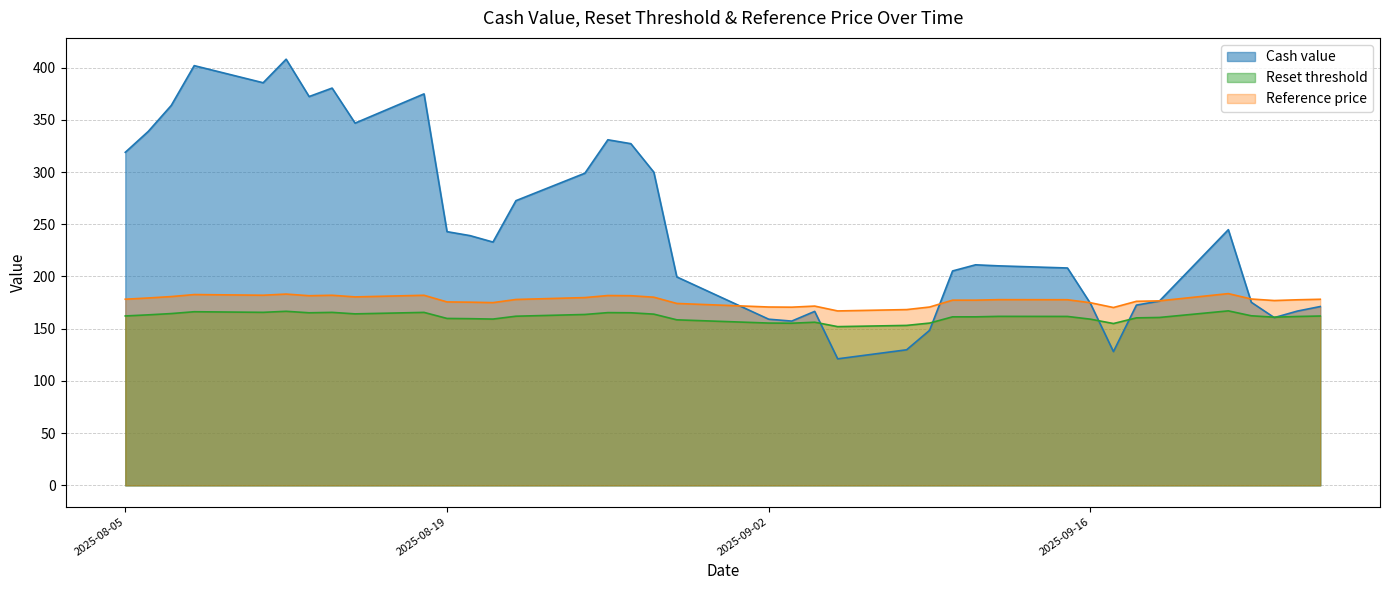

At how many categories does at least one series exceed 335?

9